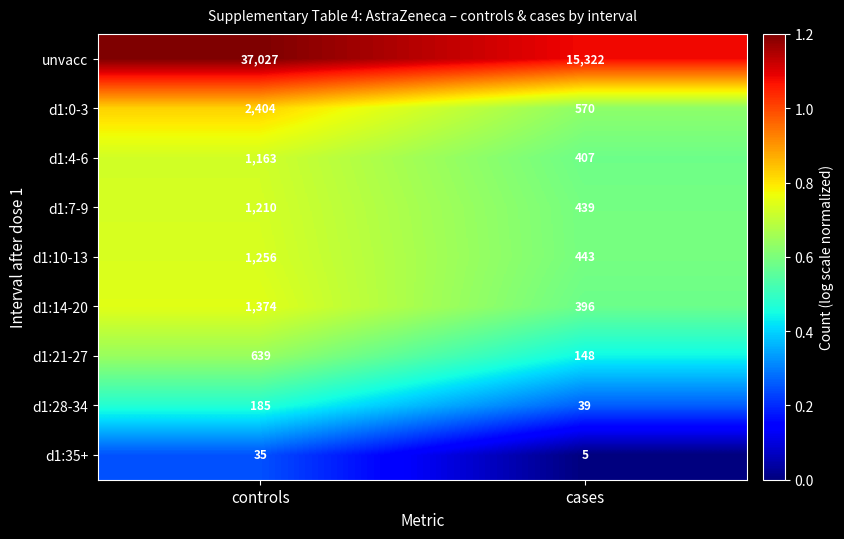

What is the difference between the highest and lowest values at cases?

15317